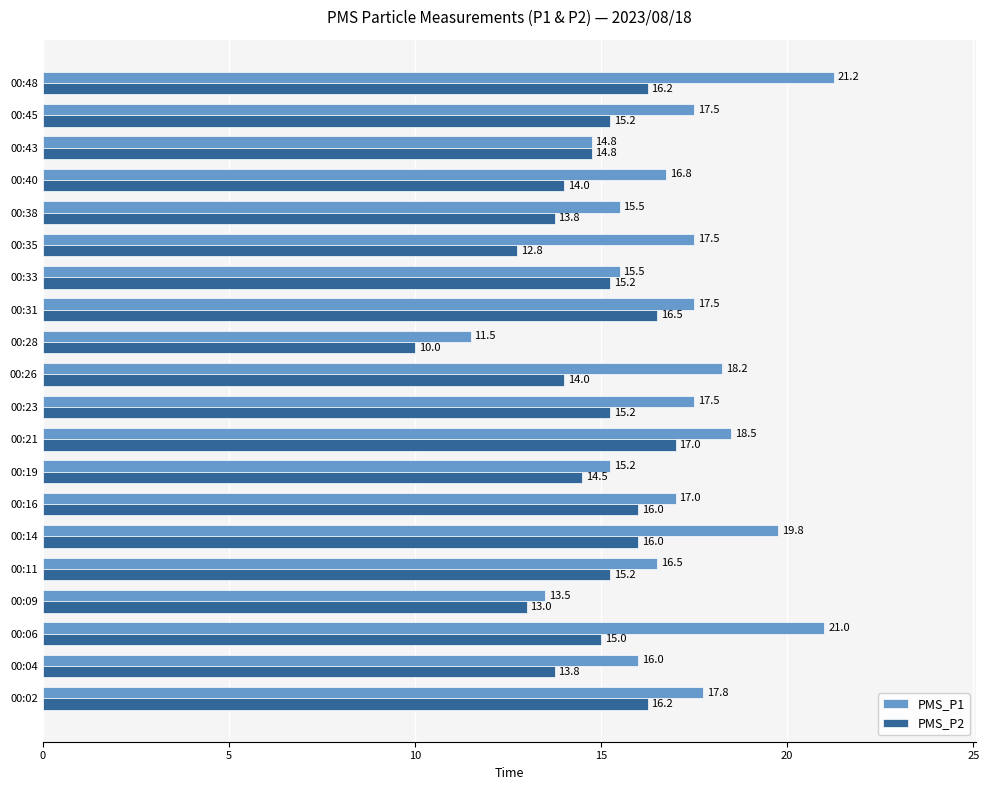

Count the number of categories in the chart.

20